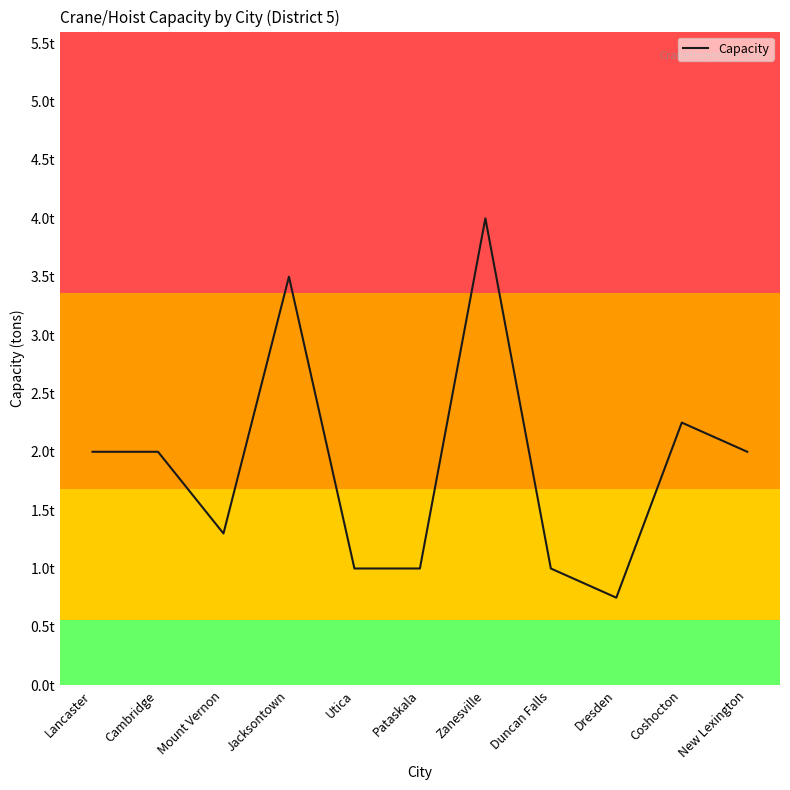

What is the ratio of the value at Duncan Falls to the value at Cambridge?

0.5